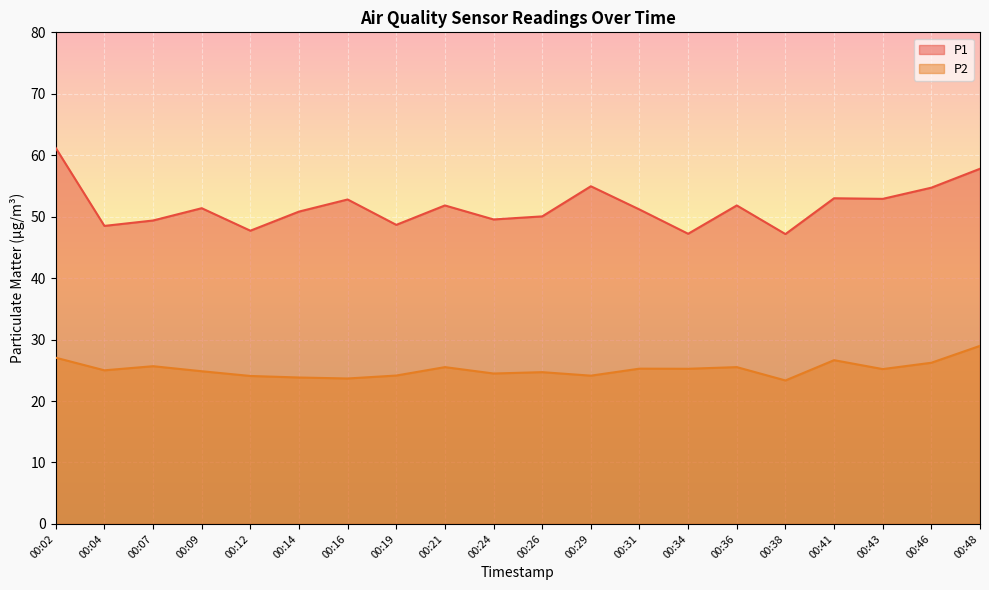

Which series has the largest total across all categories?

P1